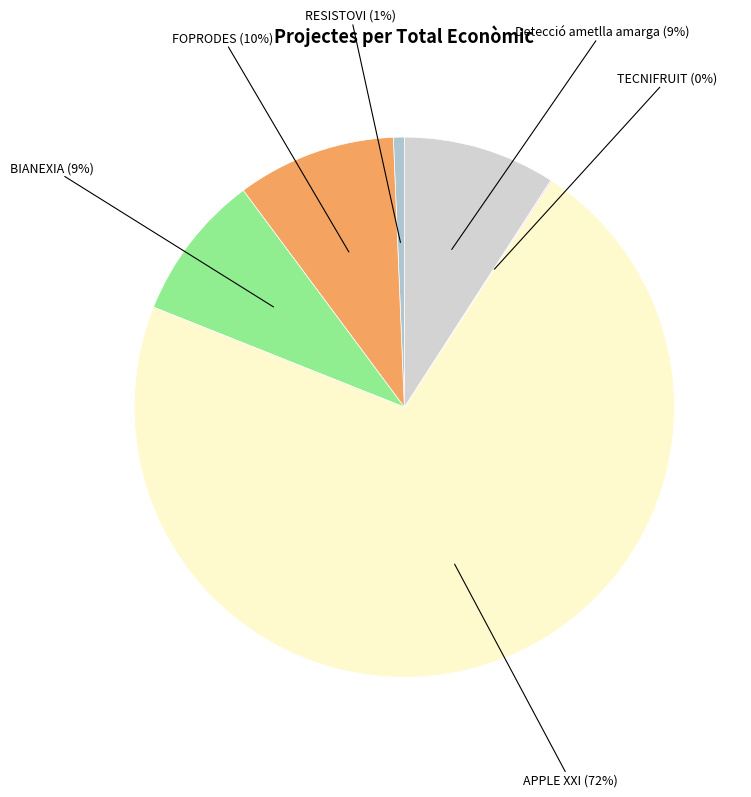

What is the smallest slice in the pie chart?

TECNIFRUIT